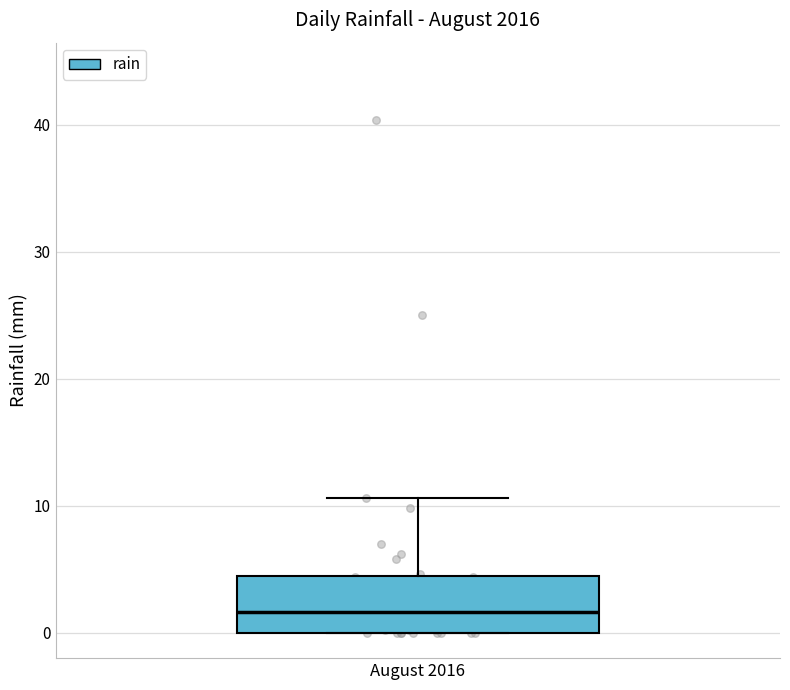

Transcribe this box plot: give where the median line is, the range the box spans, and where the two whiskers end, as read against the y-axis. The values are not printed on the chart, so give them approximately, as read against the axis.

median 2, box 0 to 5, whiskers 0 to 11